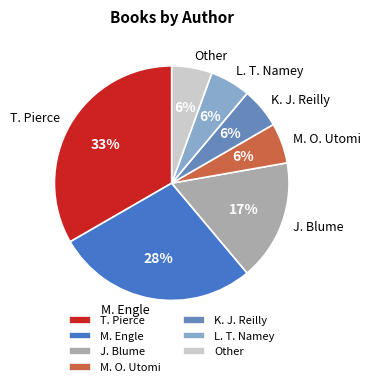

Which slice is the largest?

T. Pierce